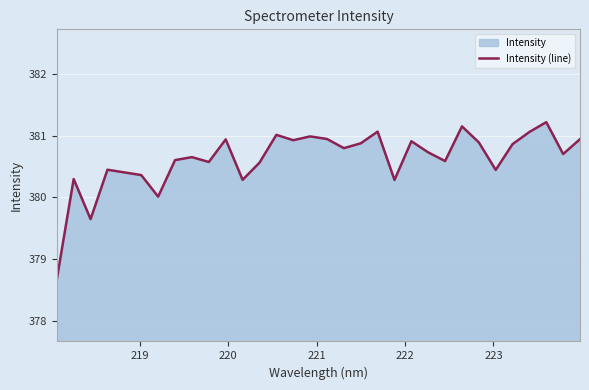

What is the smallest value displayed?

378.7